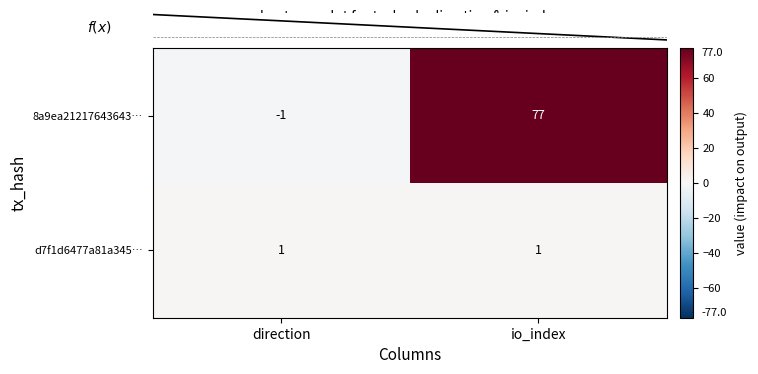

Which series changed the most between -1 and 1?

8a9ea21217643643a81029c7c46fef65e02f003